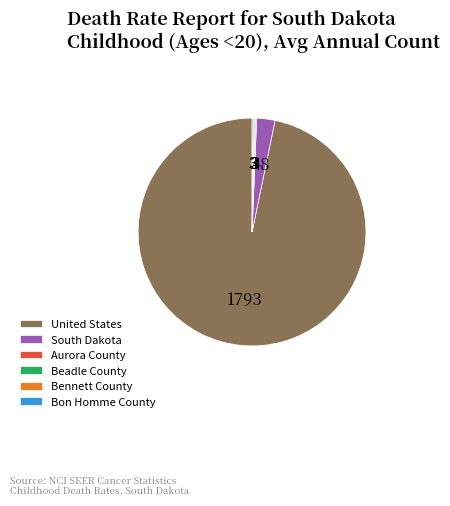

Which slice represents more than half of the pie?

United States